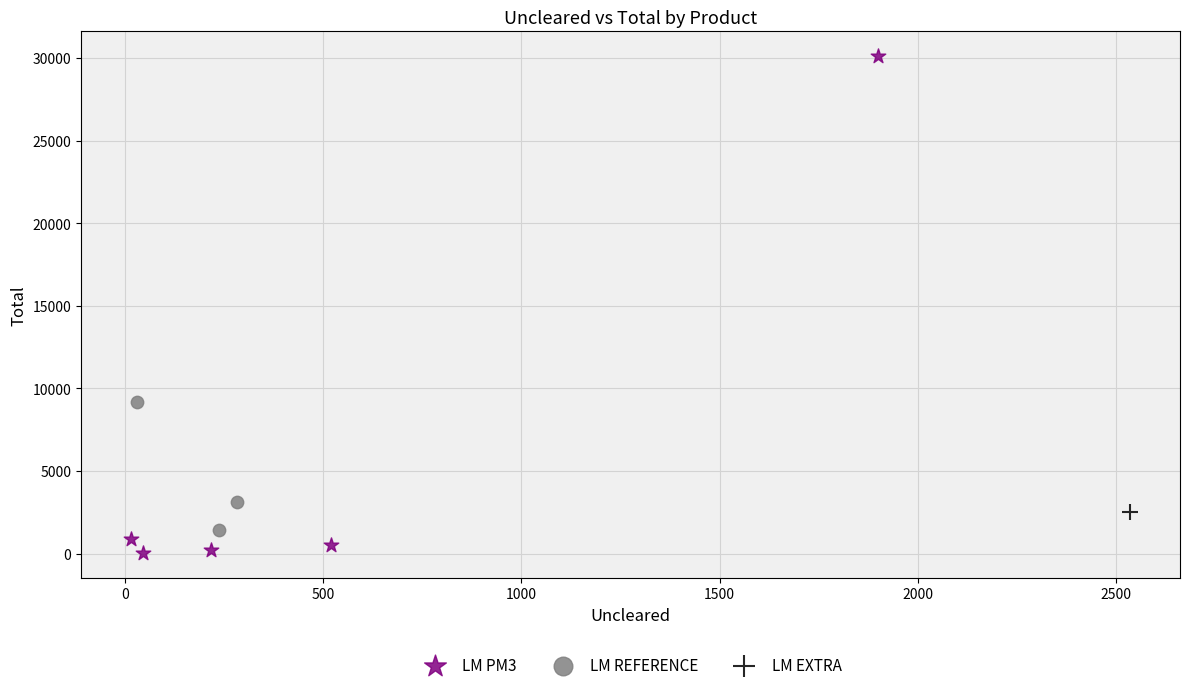

What are all the series names shown in the legend?

LM PM3, LM REFERENCE, LM EXTRA